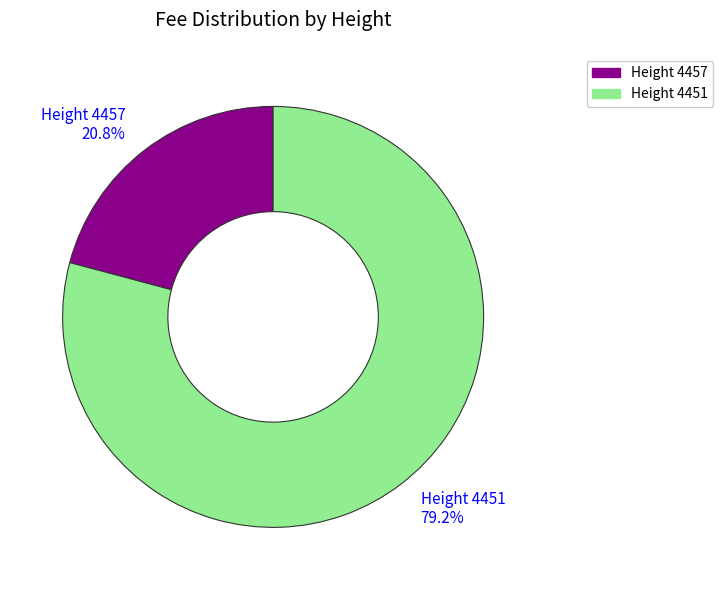

What percentage do Height 4457 20.8% and Height 4451 79.2% together represent?

100.0%